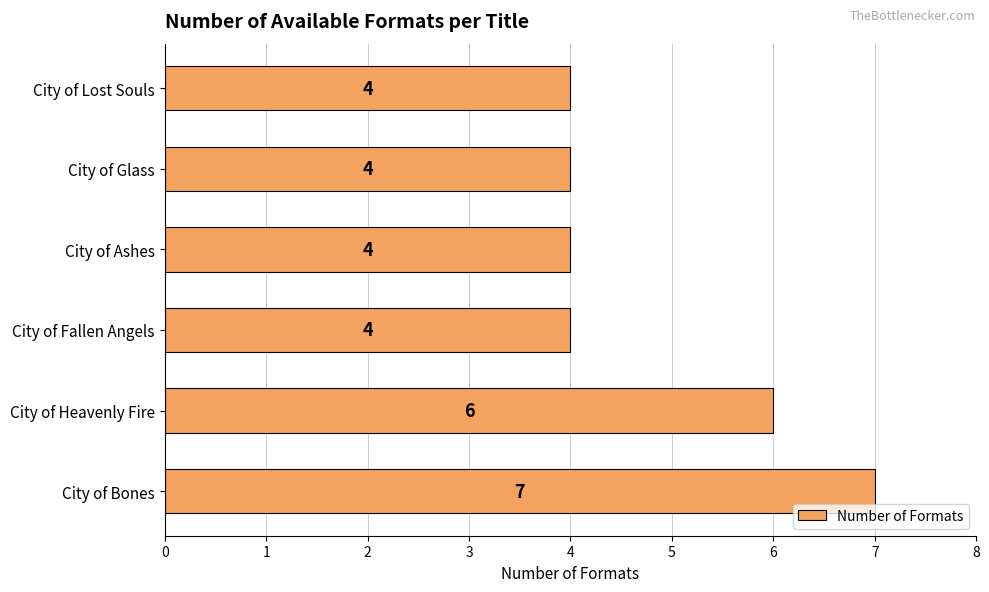

Count the values in the range 4 to 6.

5